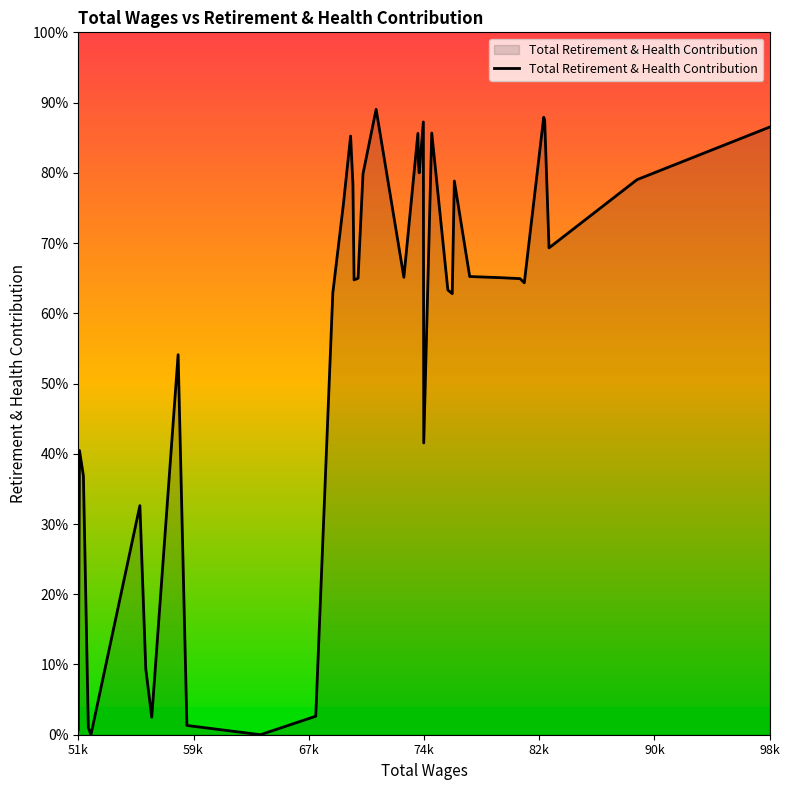

Does the chart display data point markers on the line(s)?

No